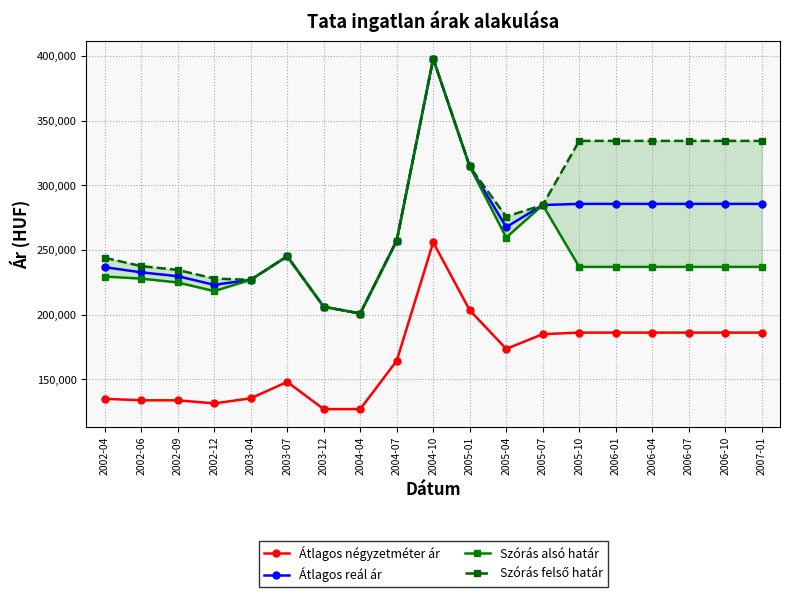

What is the difference between the Szórás alsó határ values at 2002-04 and 2002-12?

11233